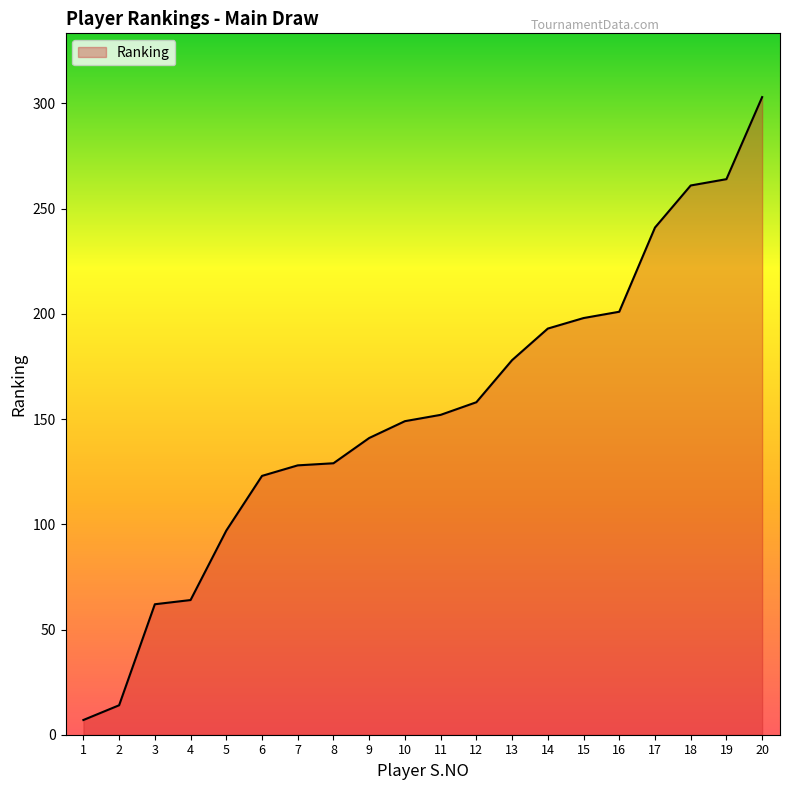

Is it true that the value at 19 is 264?

True